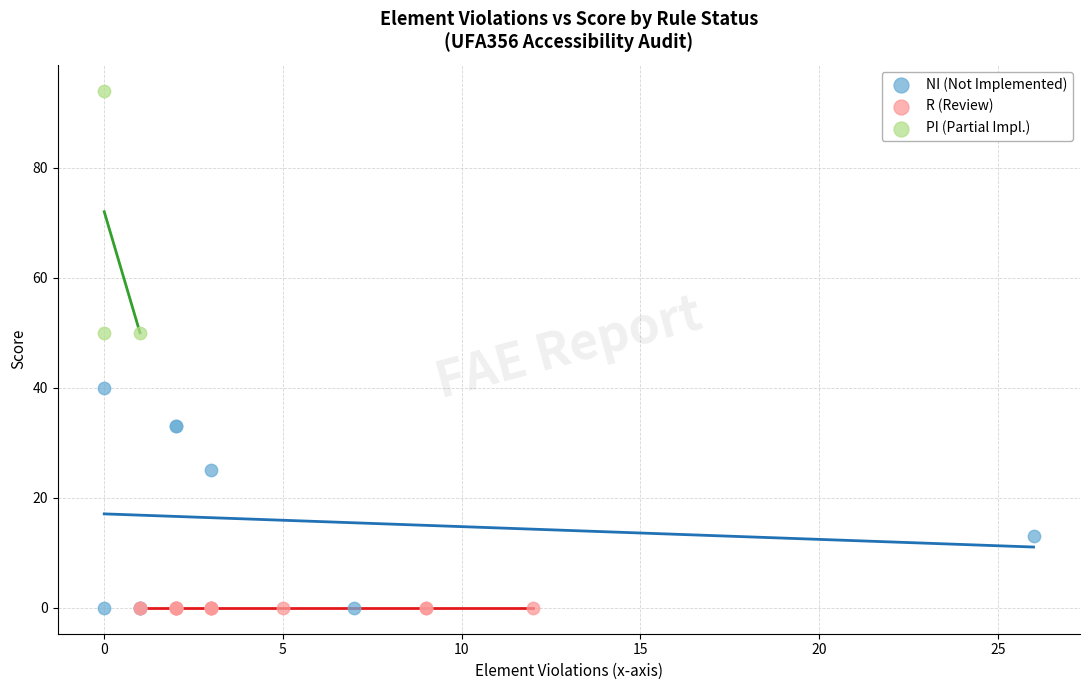

Which series contains the highest Y value?

PI (Partial Impl.)